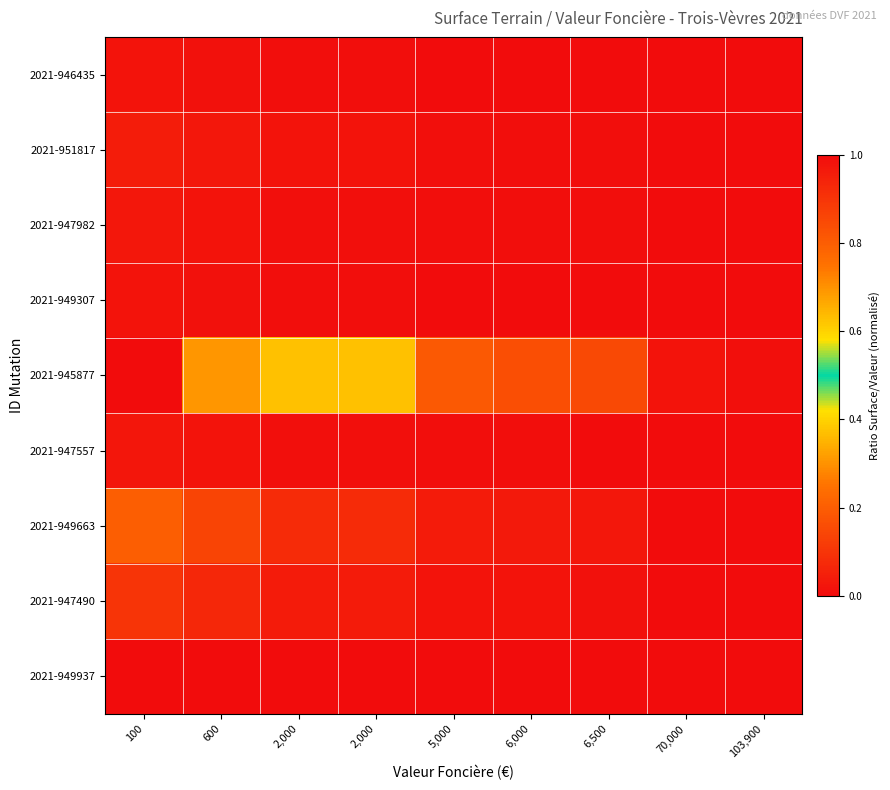

Reading left to right, extract all data points from this chart.

2021-949937: 100=0.0	600=0.0	2,000=0.0	2,000=0.0	5,000=0.0	6,000=0.0	6,500=0.0	70,000=0.0	103,900=0.0
2021-947490: 100=0.1	600=0.1	2,000=0.0	2,000=0.0	5,000=0.0	6,000=0.0	6,500=0.0	70,000=0.0	103,900=0.0
2021-949663: 100=0.2	600=0.1	2,000=0.1	2,000=0.1	5,000=0.0	6,000=0.0	6,500=0.0	70,000=0.0	103,900=0.0
2021-947557: 100=0.0	600=0.0	2,000=0.0	2,000=0.0	5,000=0.0	6,000=0.0	6,500=0.0	70,000=0.0	103,900=0.0
2021-945877: 100=1.0	600=0.7	2,000=0.4	2,000=0.4	5,000=0.2	6,000=0.2	6,500=0.2	70,000=0.0	103,900=0.0
2021-949307: 100=0.0	600=0.0	2,000=0.0	2,000=0.0	5,000=0.0	6,000=0.0	6,500=0.0	70,000=0.0	103,900=0.0
2021-947982: 100=0.0	600=0.0	2,000=0.0	2,000=0.0	5,000=0.0	6,000=0.0	6,500=0.0	70,000=0.0	103,900=0.0
2021-951817: 100=0.0	600=0.0	2,000=0.0	2,000=0.0	5,000=0.0	6,000=0.0	6,500=0.0	70,000=0.0	103,900=0.0
2021-946435: 100=0.0	600=0.0	2,000=0.0	2,000=0.0	5,000=0.0	6,000=0.0	6,500=0.0	70,000=0.0	103,900=0.0